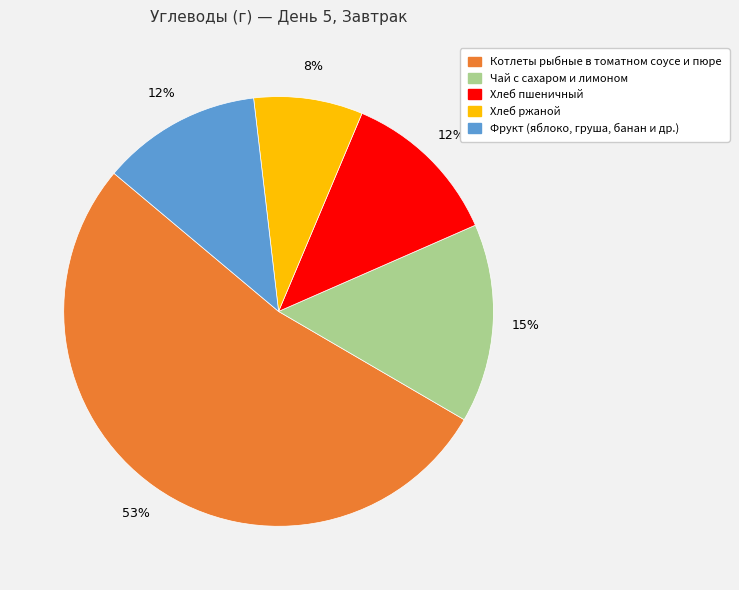

How many slices are in this pie chart?

5